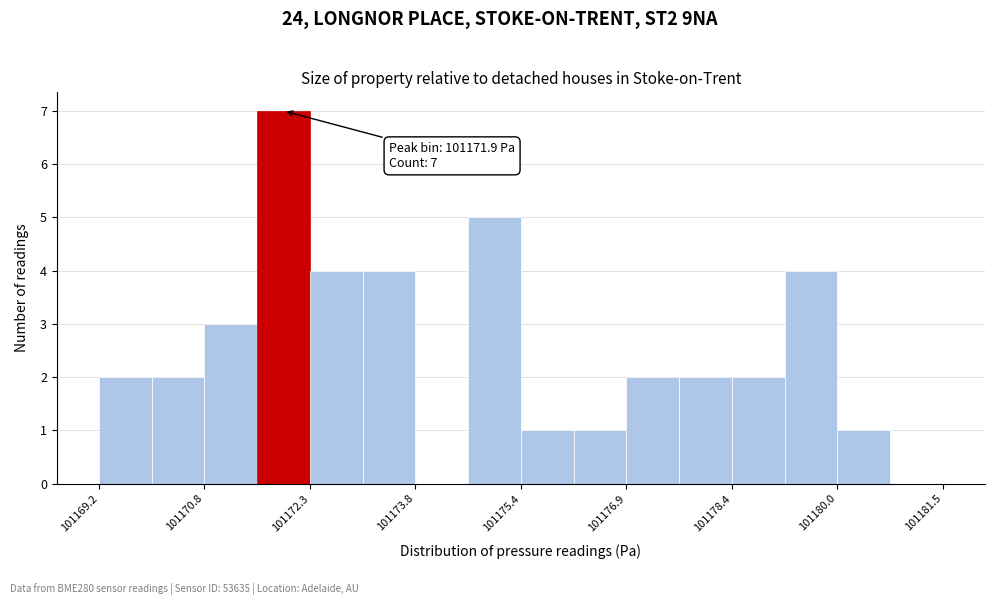

Read against the x-axis, roughly where is the centre of the tallest bar?

101172.0